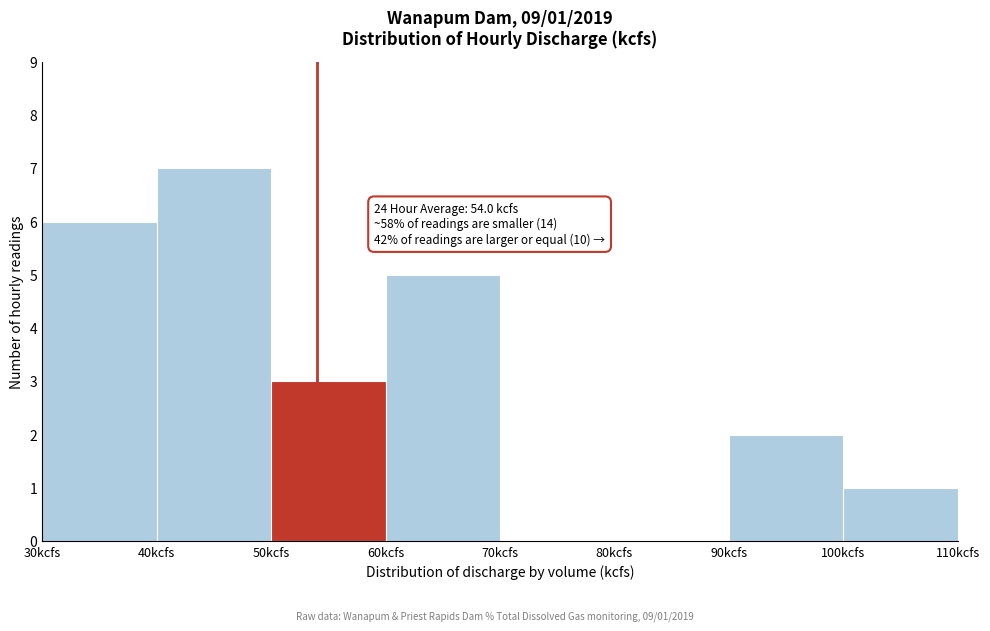

Which range on the x-axis has the tallest bar?

40 to 50